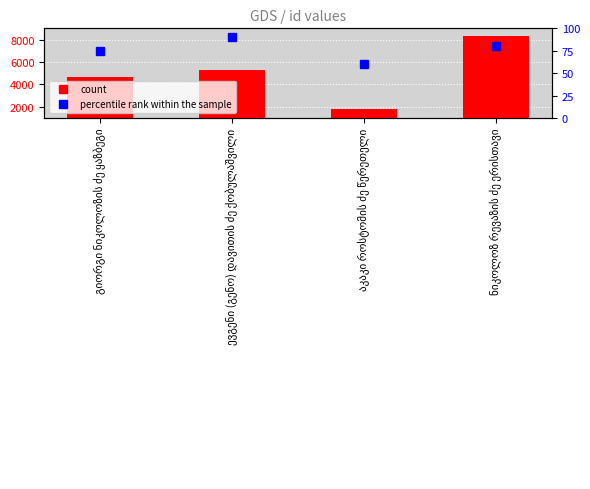

What is the label of the 1st bar from the right?

ნიკოლოზ რევაზის ძე ერისთავი